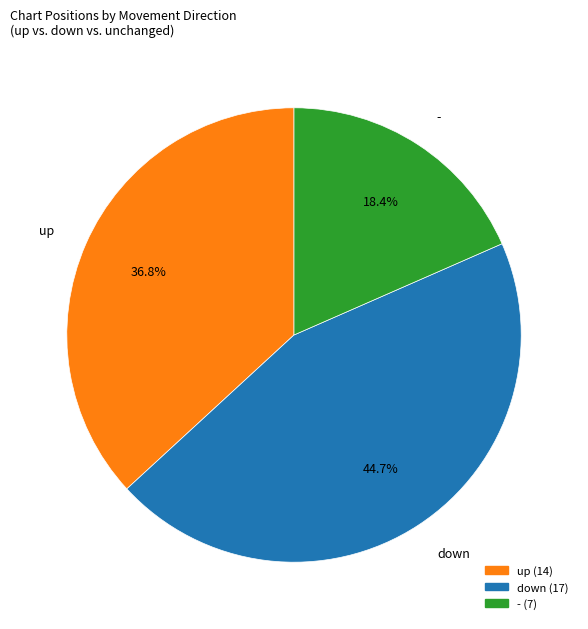

Which slice is the smallest?

-